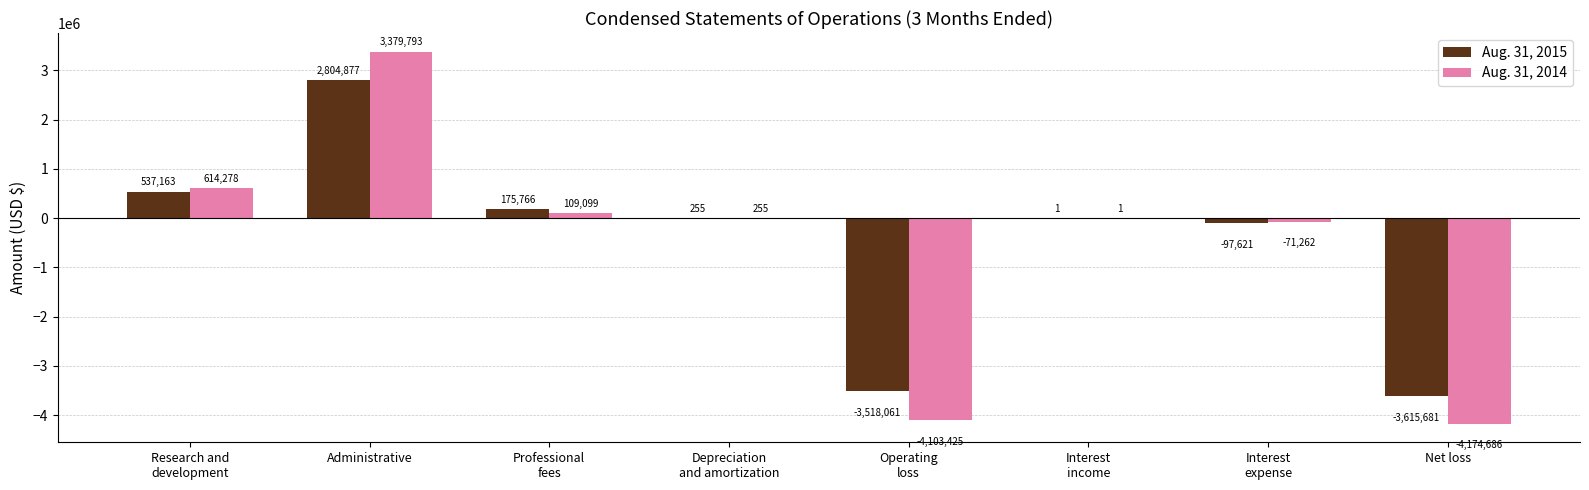

Which series has the largest total across all categories?

Aug. 31, 2015